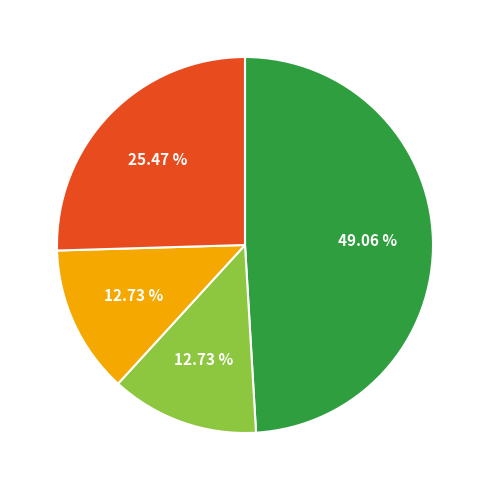

How many segments does this pie chart have?

4